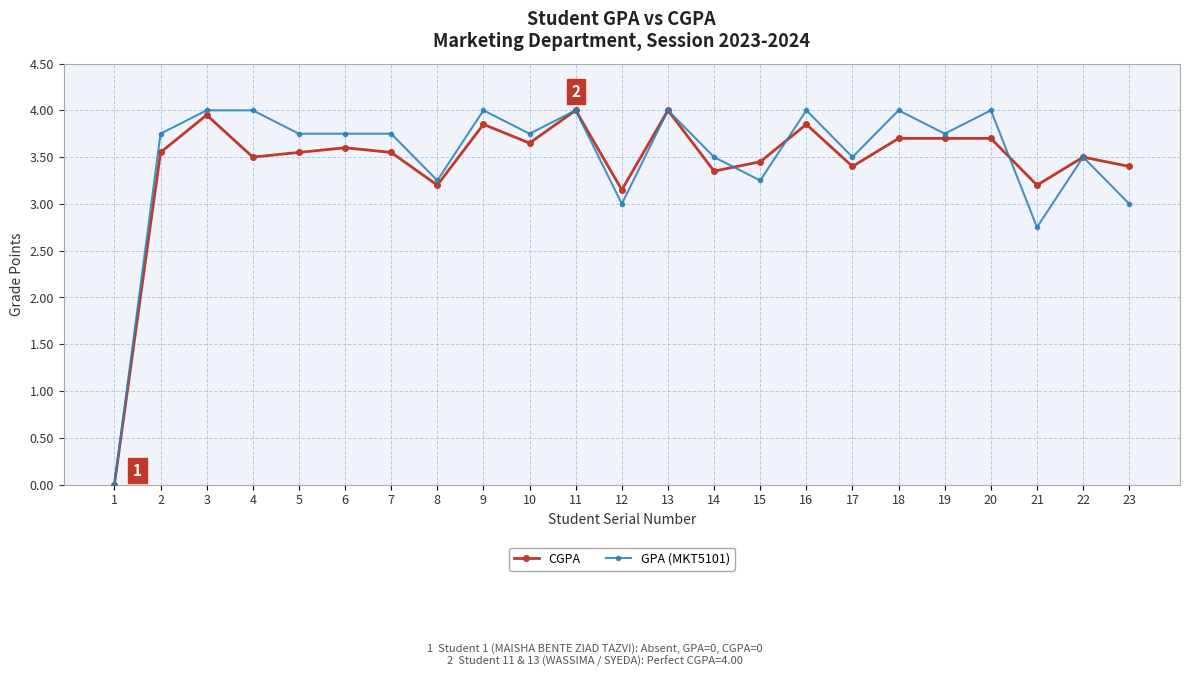

True or false: GPA (MKT5101) and CGPA cross at least once.

True